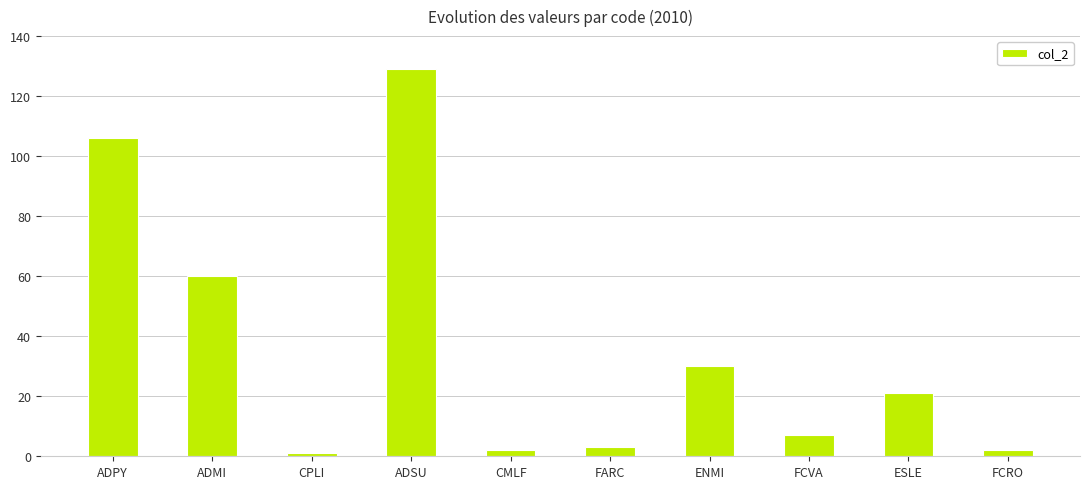

Reading right to left, extract all data points from this chart.

2	21	7	30	3	2	129	1	60	106